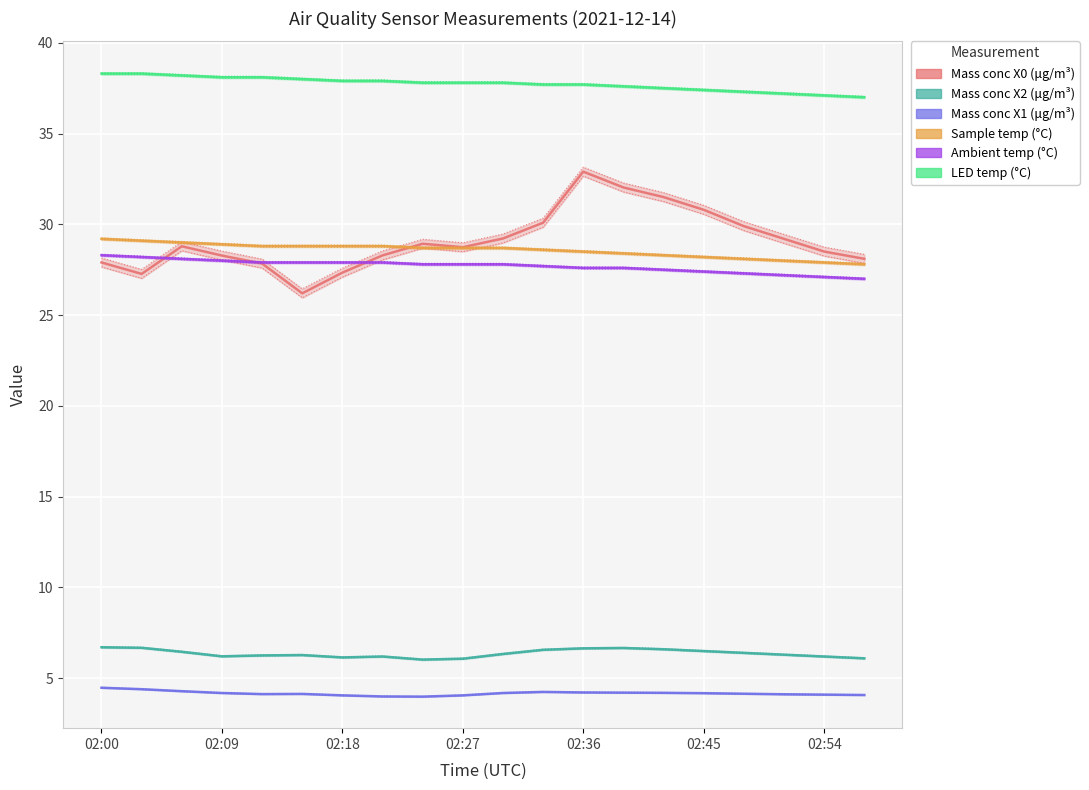

True or false: LED temp (°C) and Ambient temp (°C) cross at least once.

False